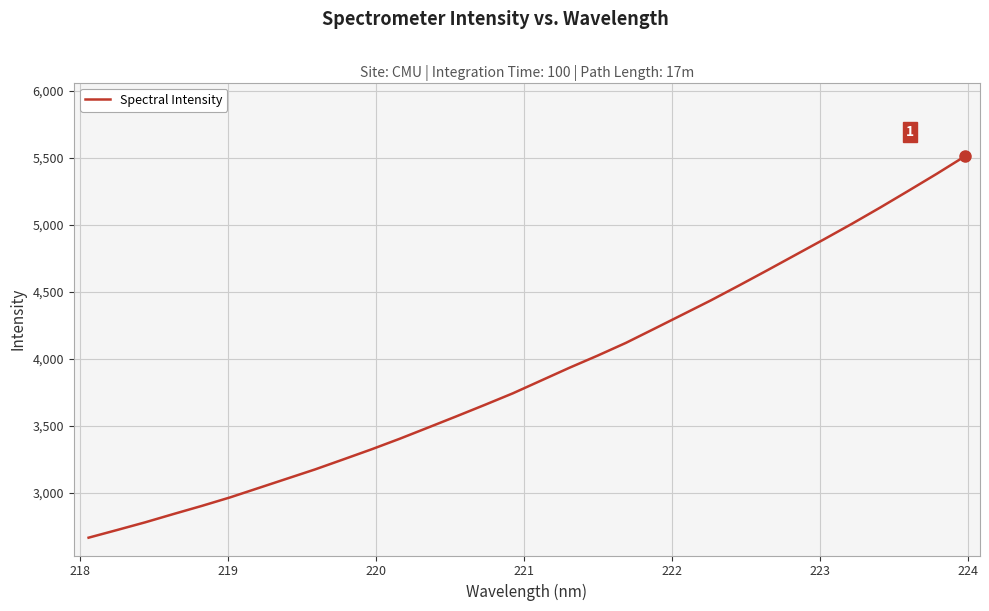

What is the minimum value shown in the chart?

2663.1